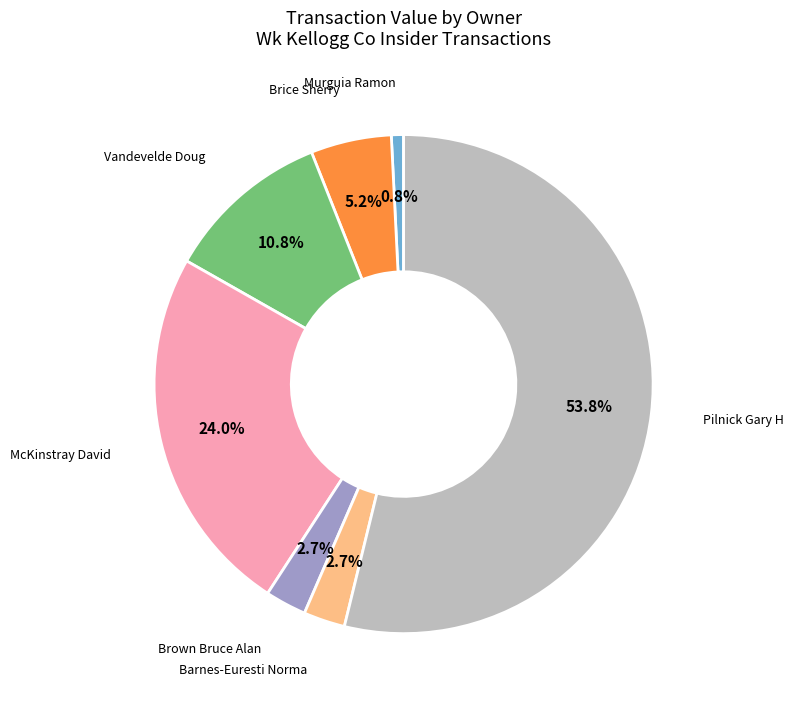

Is there any slice that represents more than half of the pie?

Yes